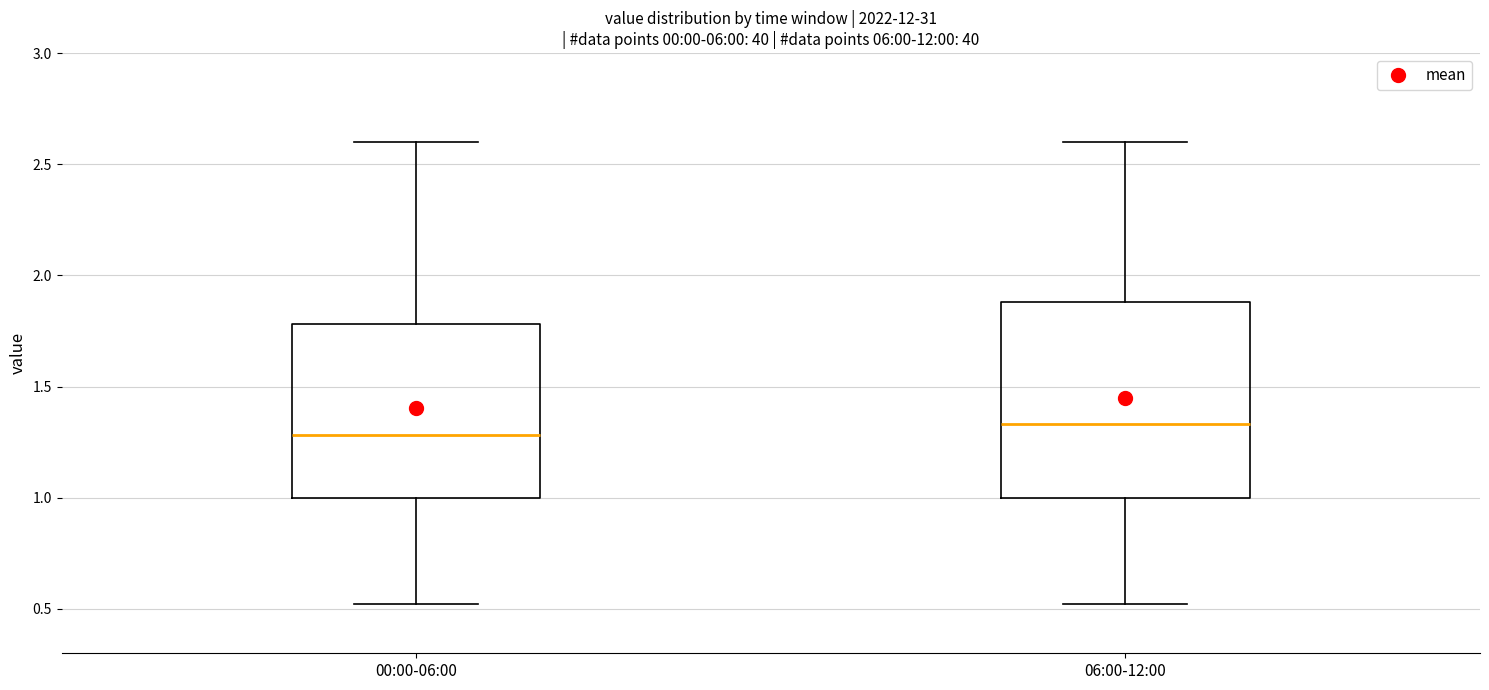

Reading left to right, read every box against the y-axis: the position of its median line, the range the box covers, and the ends of its whiskers. The values are not printed on the chart, so give them approximately, as read against the axis.

00:00-06:00: median 1.30, box 1.00 to 1.80, whiskers 0.50 to 2.60
06:00-12:00: median 1.35, box 1.00 to 1.90, whiskers 0.50 to 2.60